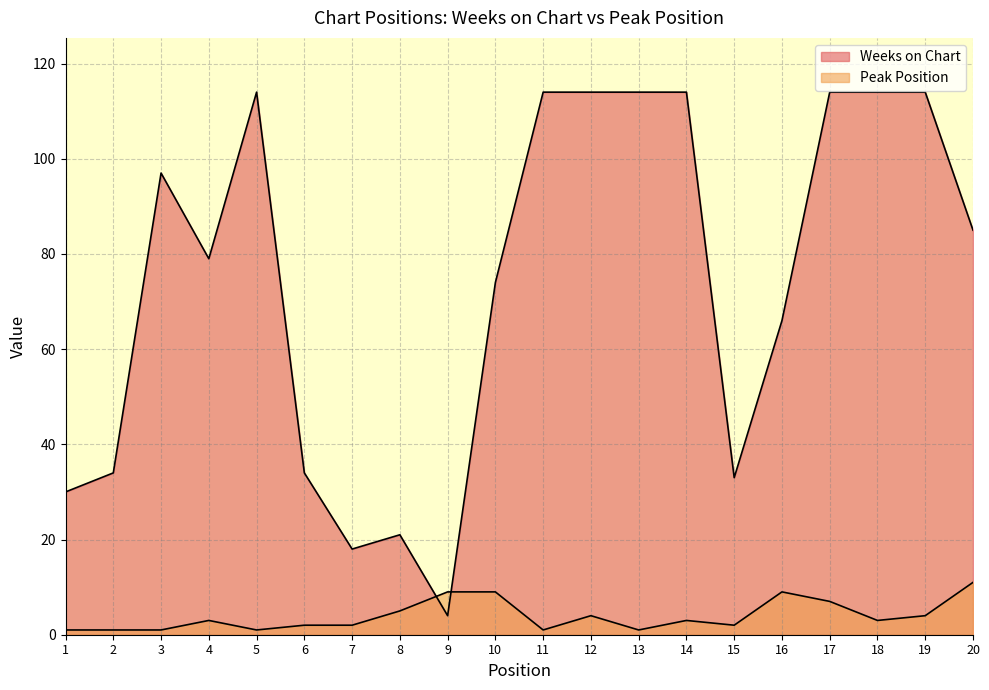

The Peak Position series shows 4 at 10. True or false?

False